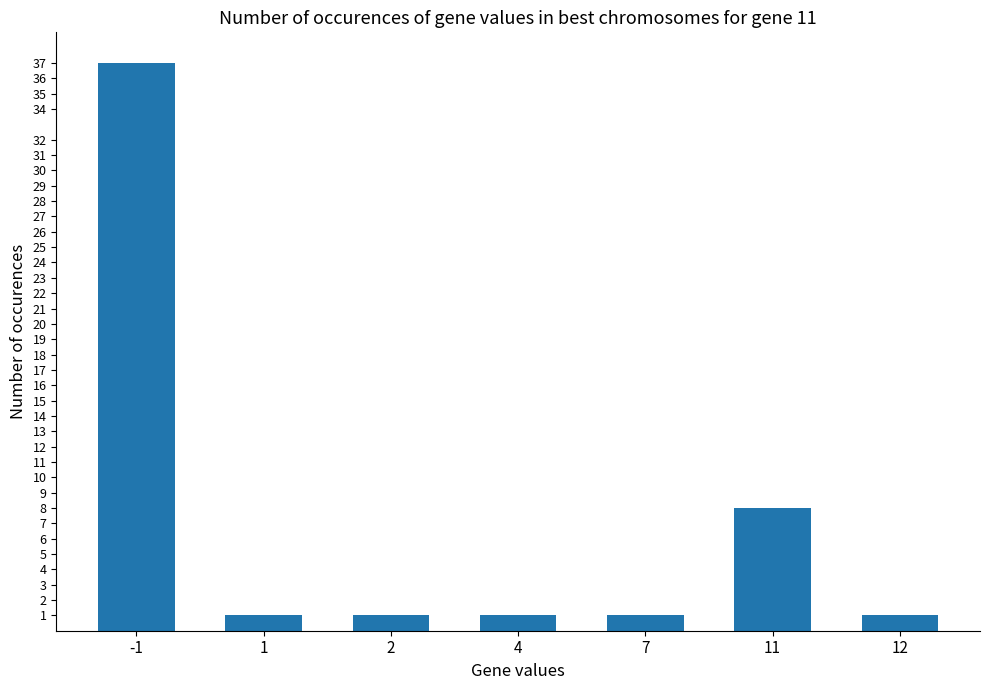

Reading right to left, list all the values displayed in this chart.

1	8	1	1	1	1	37